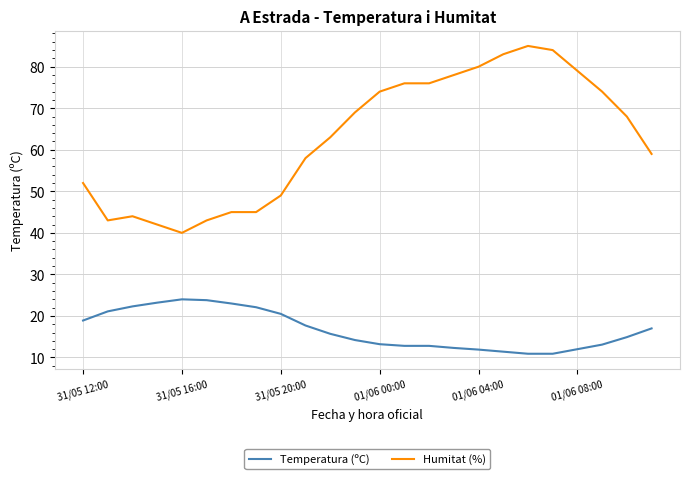

What is the lowest value of the Temperatura (ºC) series?

10.9